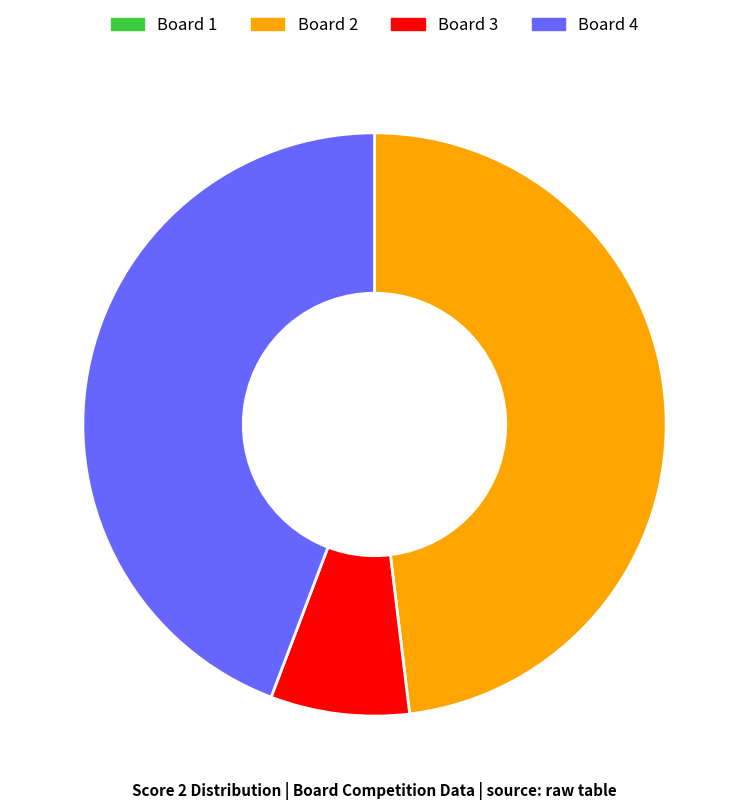

Which slice is the largest?

Board 2